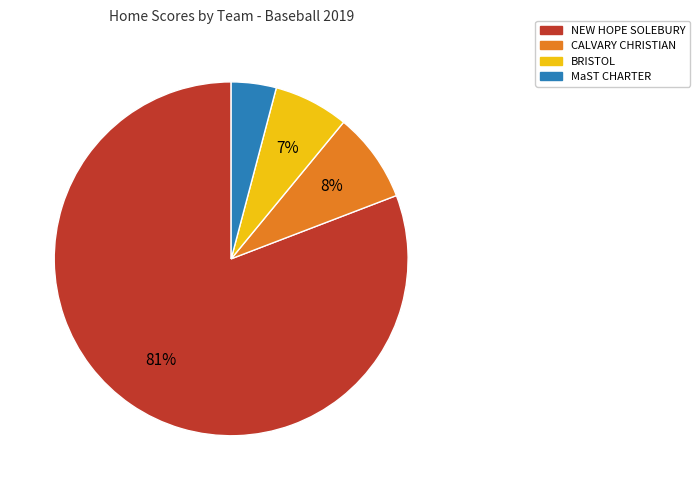

To the nearest percent, what is the difference between the largest and smallest slice percentages?

77%